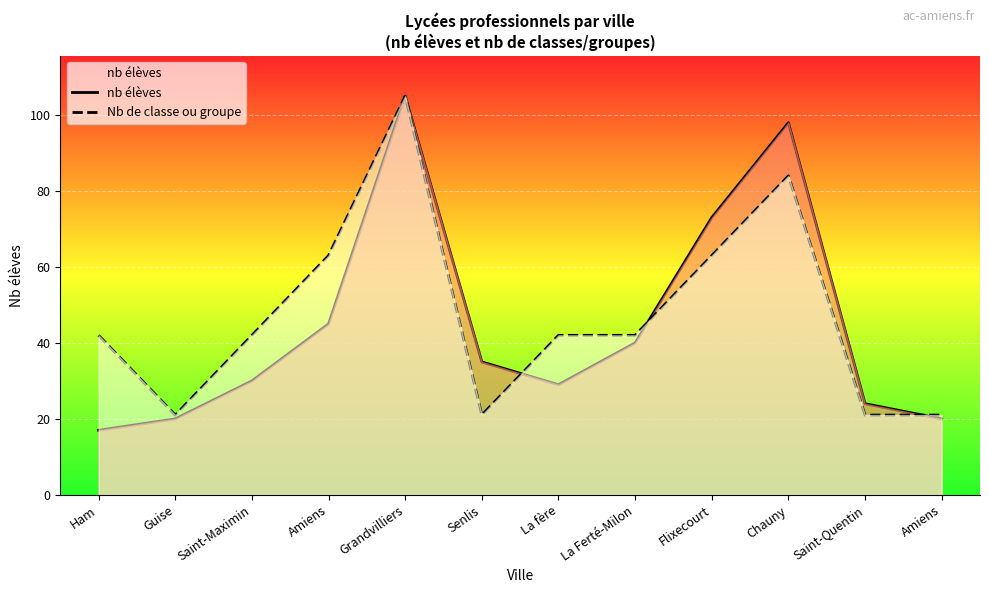

How many values in the Nb de classe ou groupe series are below 42?

4